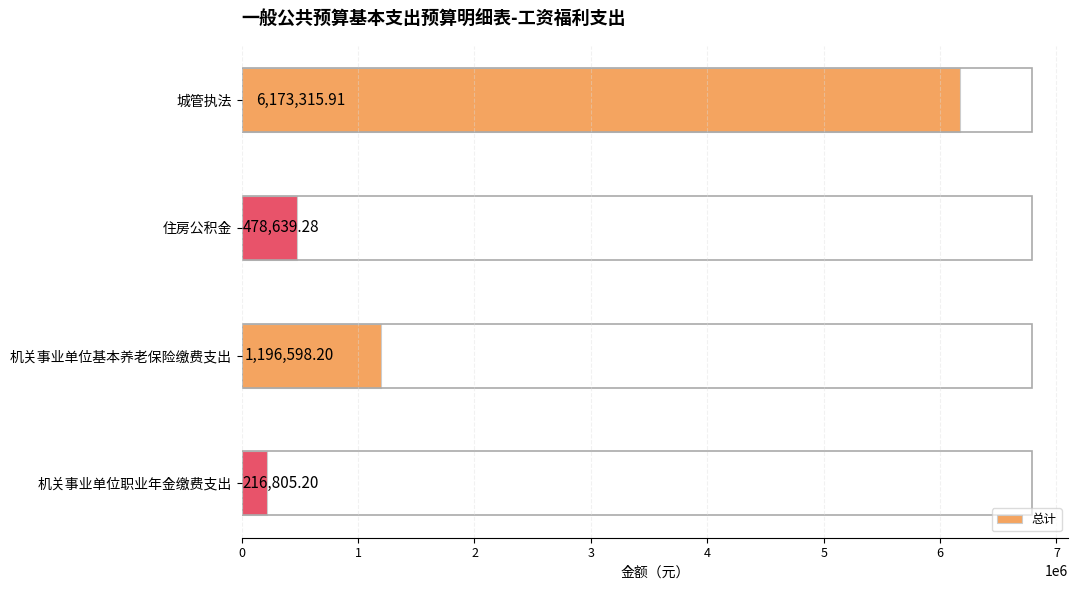

Where is the data nearest to the value 3195060?

机关事业单位基本养老保险缴费支出